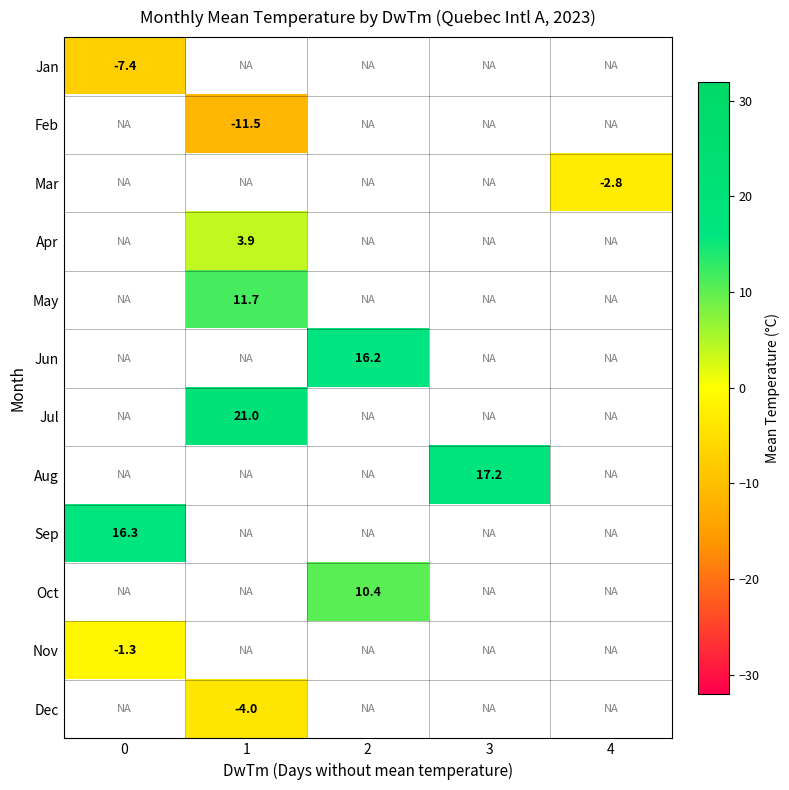

The value of Dec at 1 is -4.0. True or false?

True